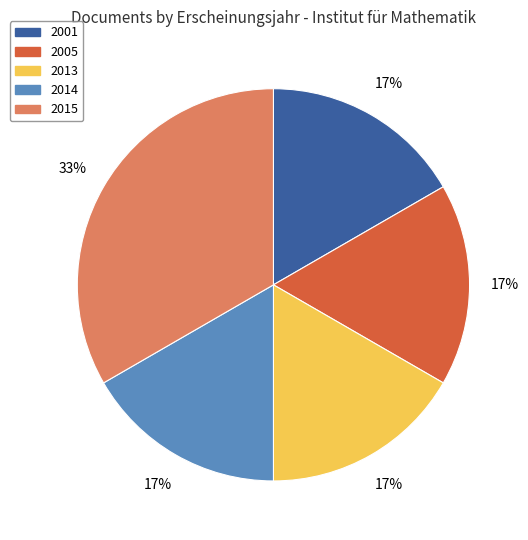

To the nearest percent, what is the average slice percentage?

20%